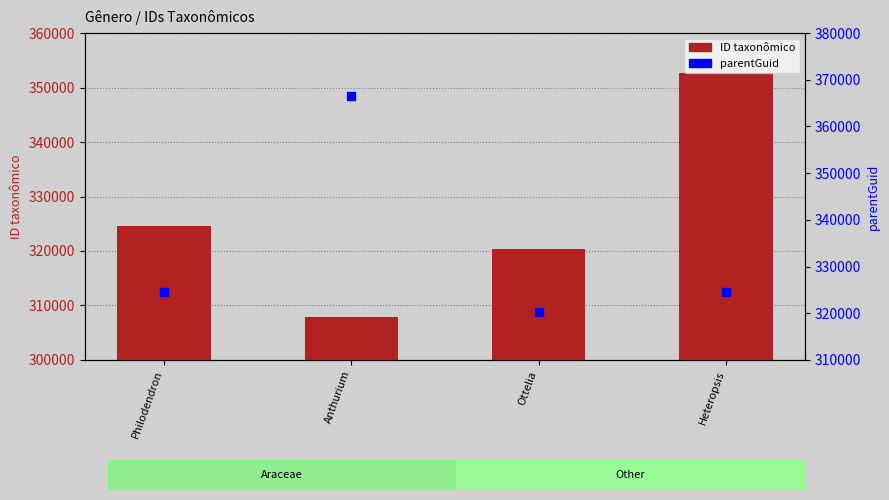

At how many categories does at least one series exceed 350713?

2